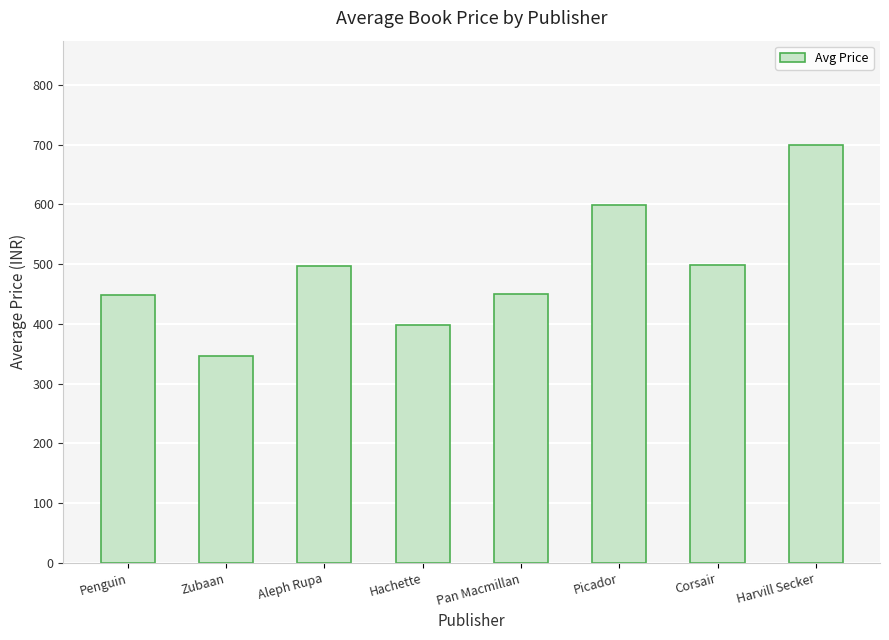

What is the change in value from Aleph Rupa to Hachette?

-98